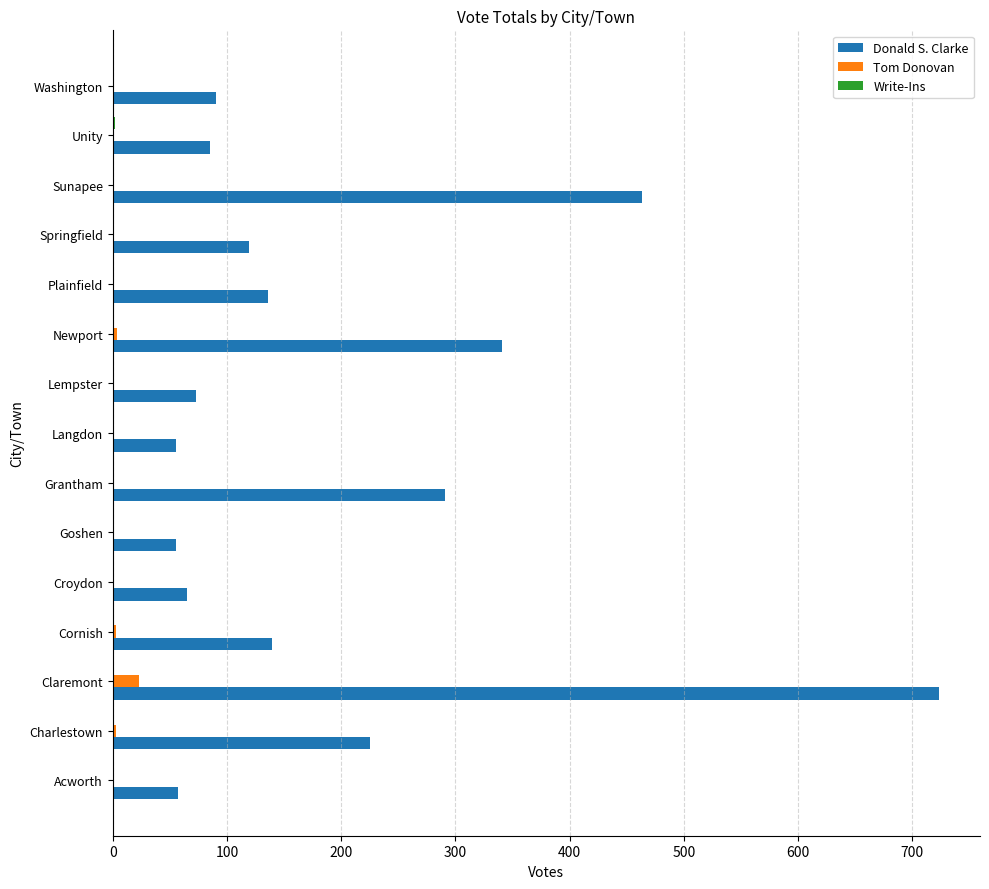

Which series changed the most between Acworth and Cornish?

Donald S. Clarke